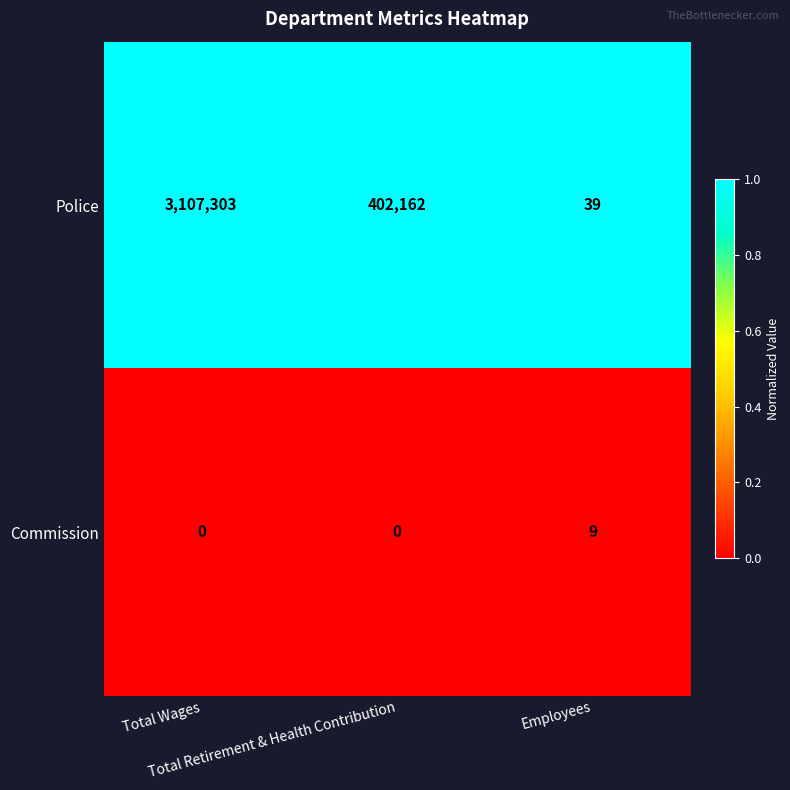

Which series has the largest total across all categories?

Police